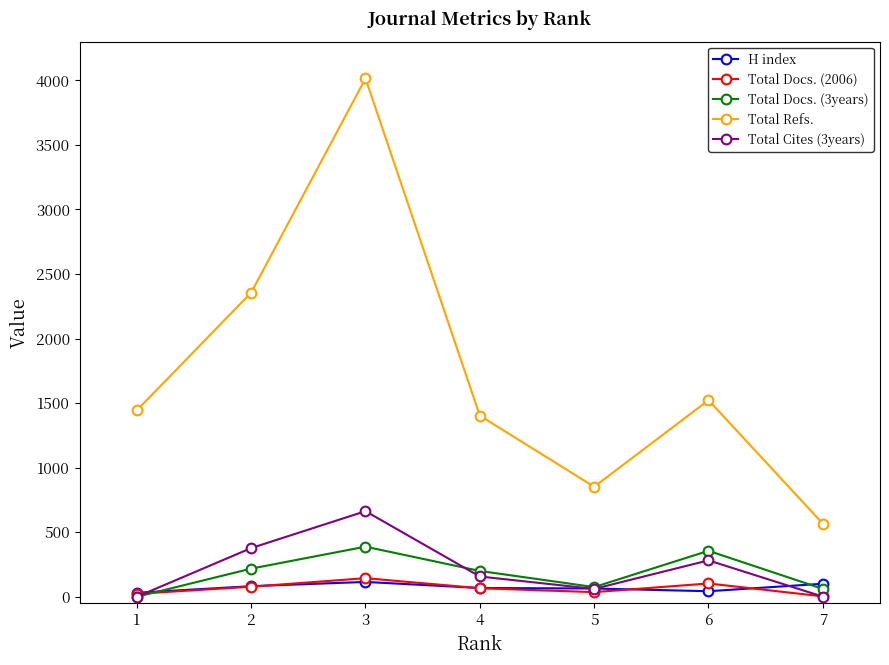

Which series changed the most between 3 and 4?

Total Refs.